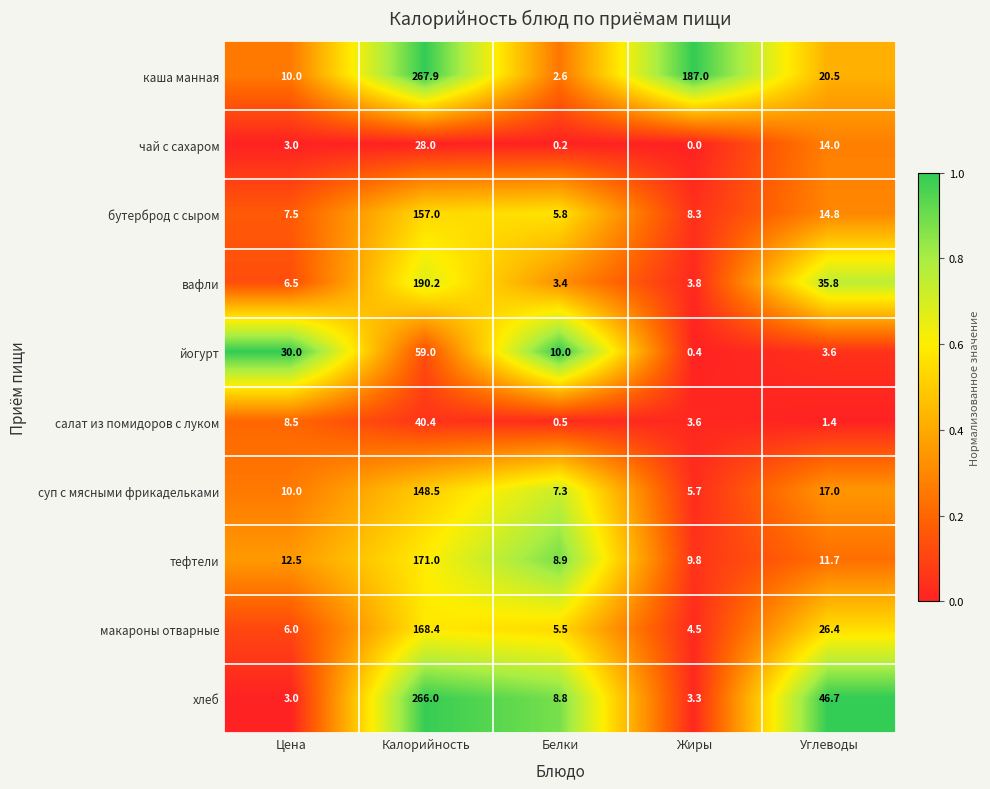

The value of салат из помидоров с луком at Цена is 1.9. True or false?

False